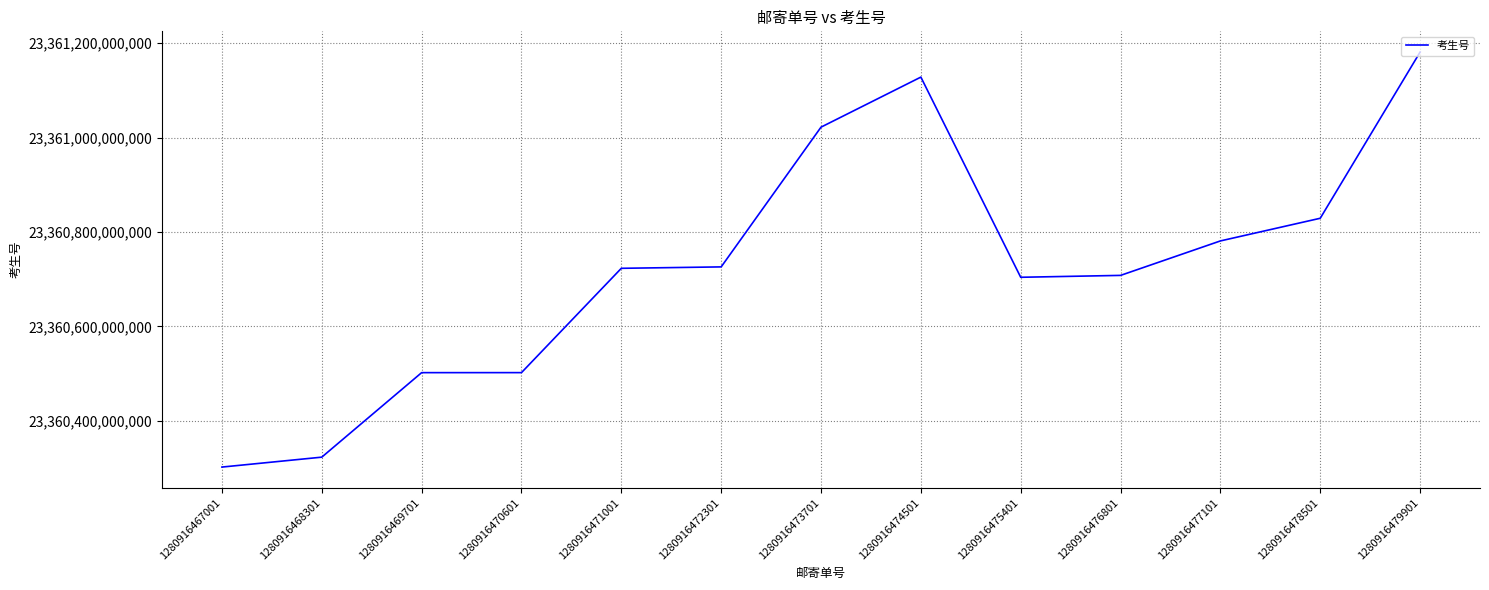

Which has a higher value, 1280916471001 or 1280916474501?

1280916474501